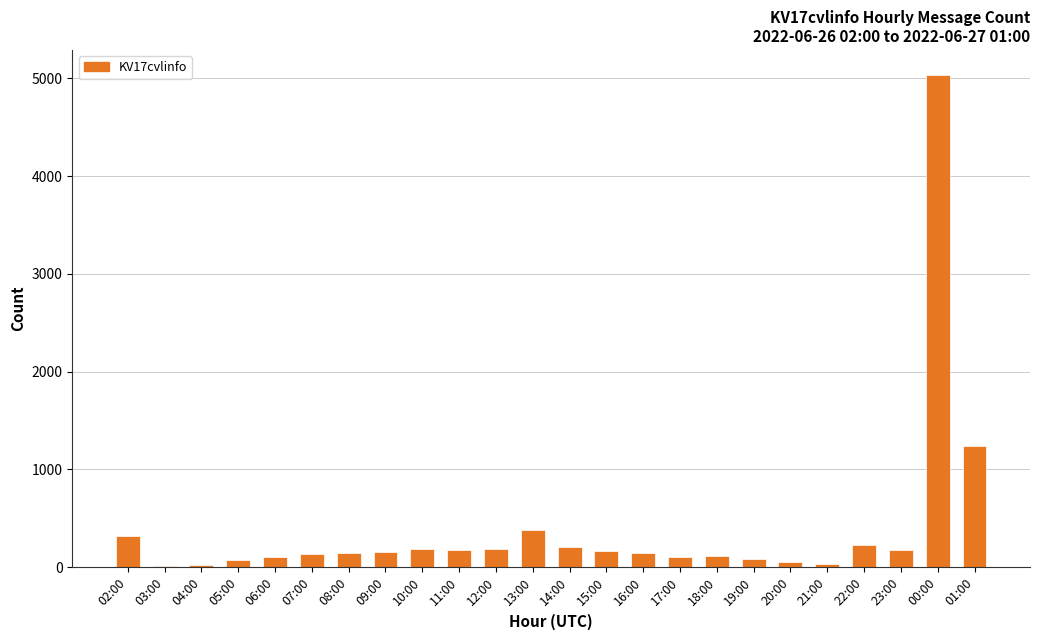

Where does the data first go above 152?

02:00